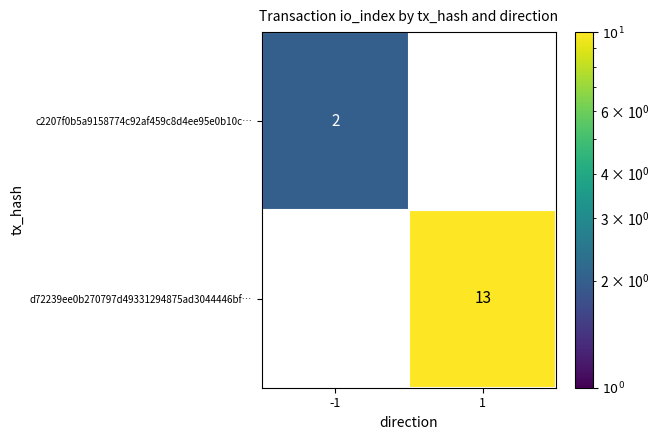

At which category does the chart reach its peak across all series?

1